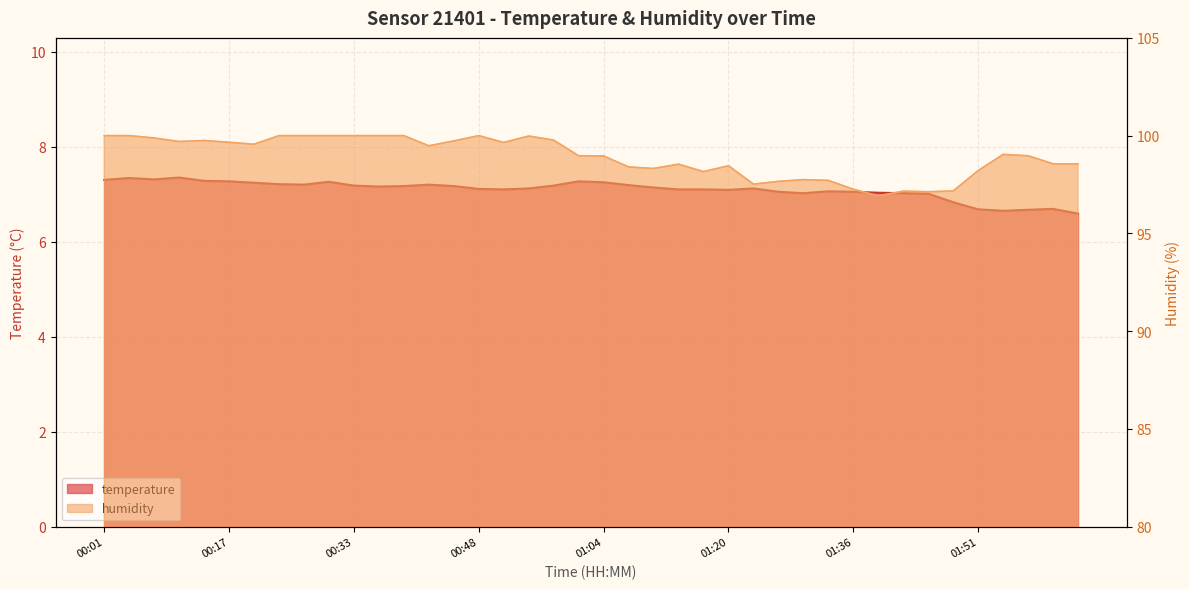

What is the sum of the temperature values at 00:20 and 00:26?

14.4